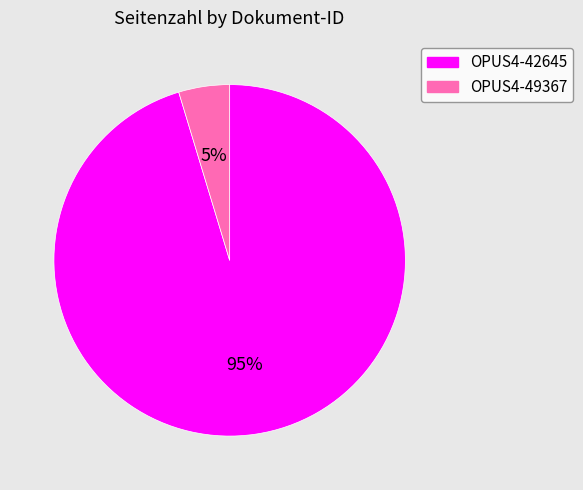

Do OPUS4-49367 and OPUS4-42645 together represent more than half of the pie?

Yes